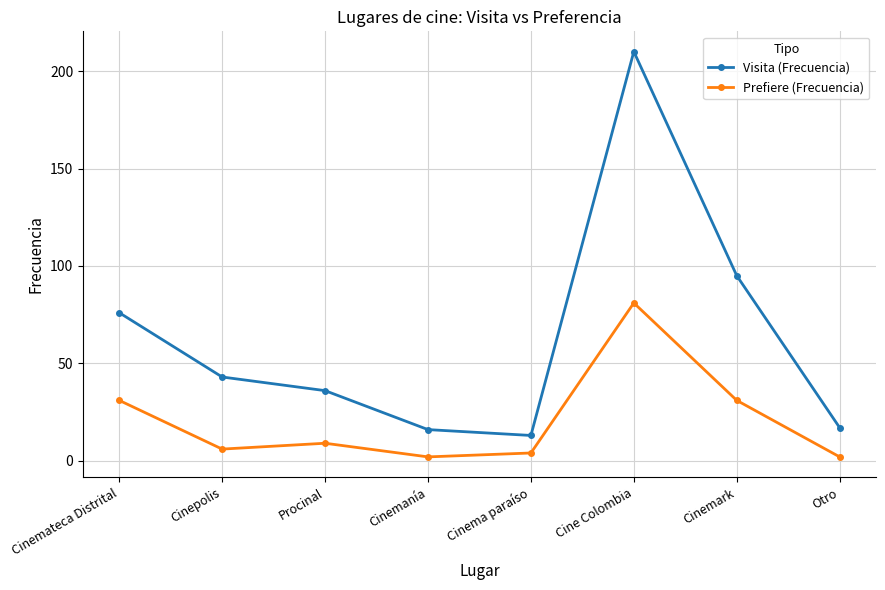

Is it true that Visita (Frecuencia) equals 16 at Cinemanía?

True